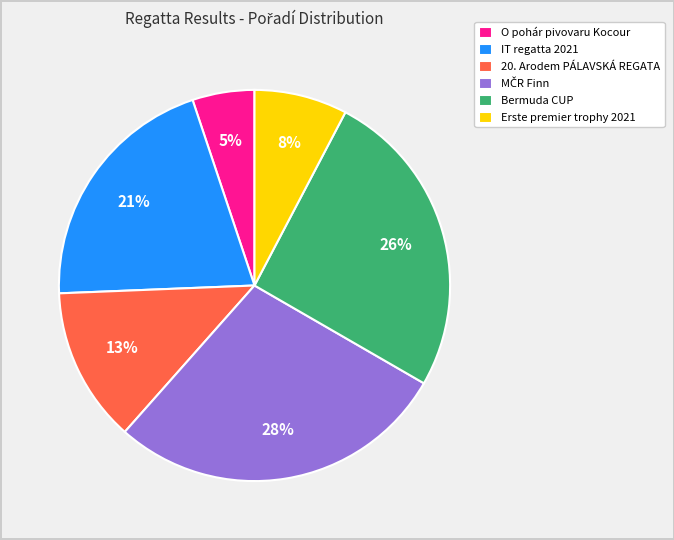

True or false: Bermuda CUP accounts for 26% of the total.

True